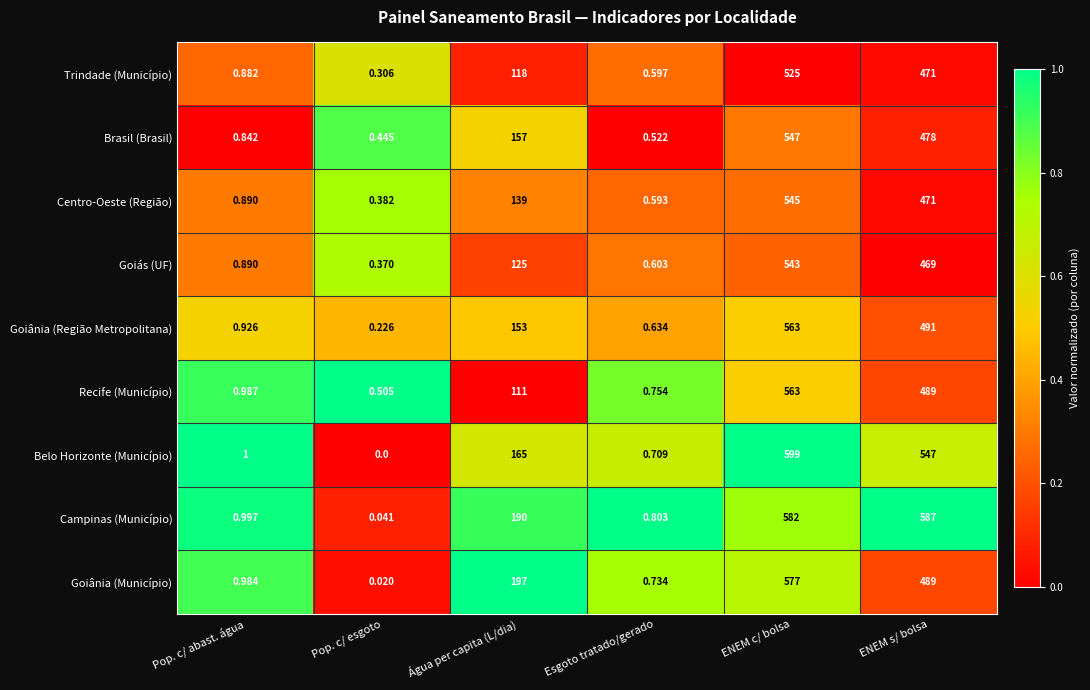

Which category has the lowest value in the Trindade (Município) series?

Pop. c/ esgoto